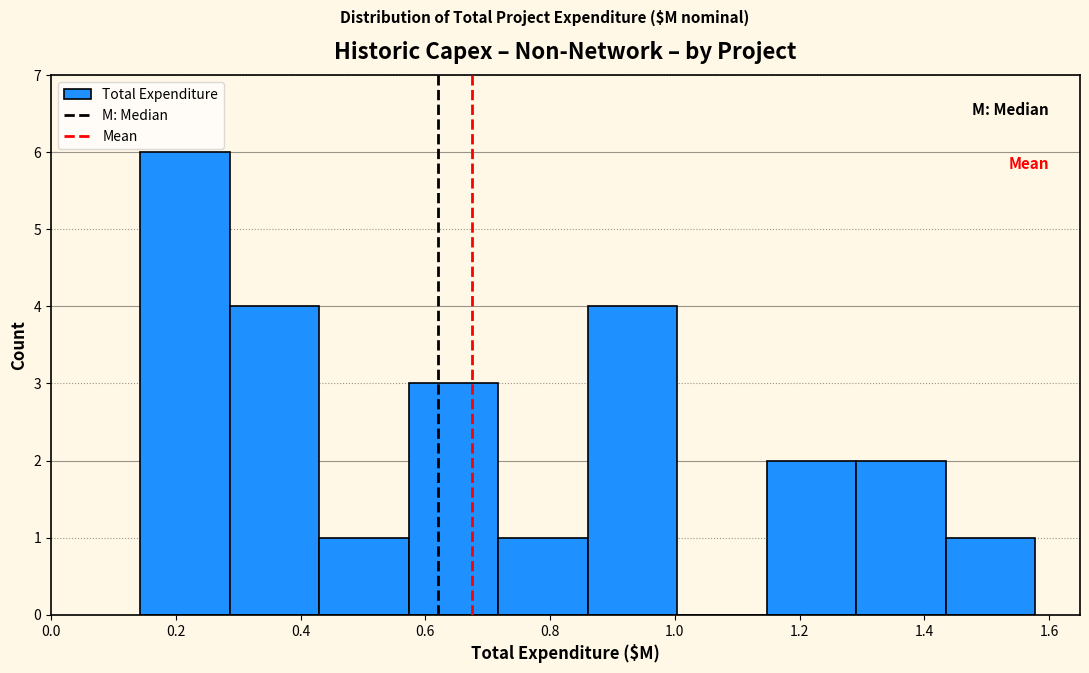

Reading left to right, list every bar in this chart as the range it spans on the x-axis followed by its height. Neither the bar edges nor the heights are printed on the chart, so give them approximately, as read against the axes.

0.14 to 0.28: 6
0.28 to 0.42: 4
0.42 to 0.58: 1
0.58 to 0.72: 3
0.72 to 0.86: 1
0.86 to 1.00: 4
1.00 to 1.14: 0
1.14 to 1.30: 2
1.30 to 1.44: 2
1.44 to 1.58: 1